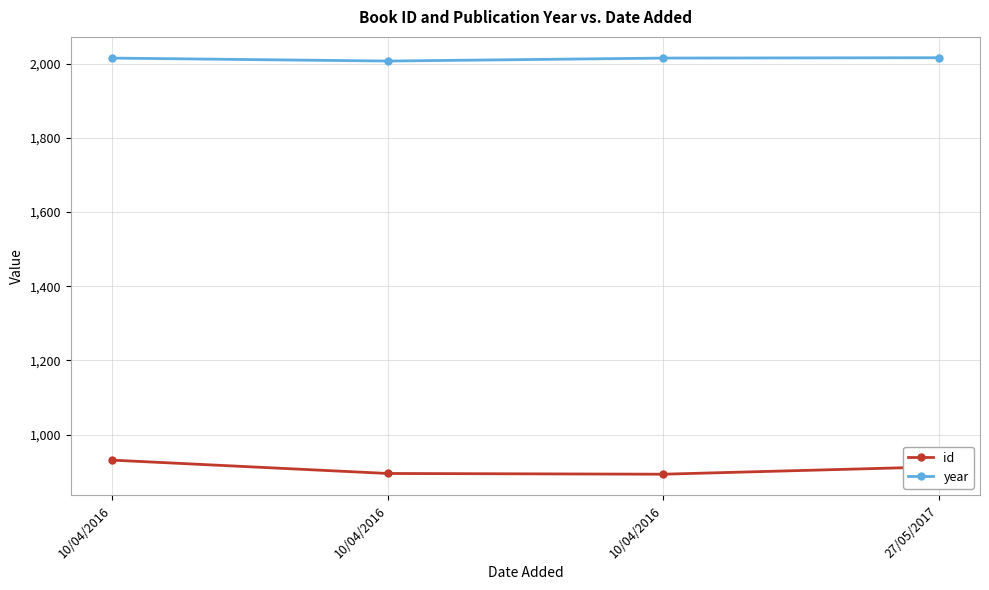

Count the number of data series in this chart.

2